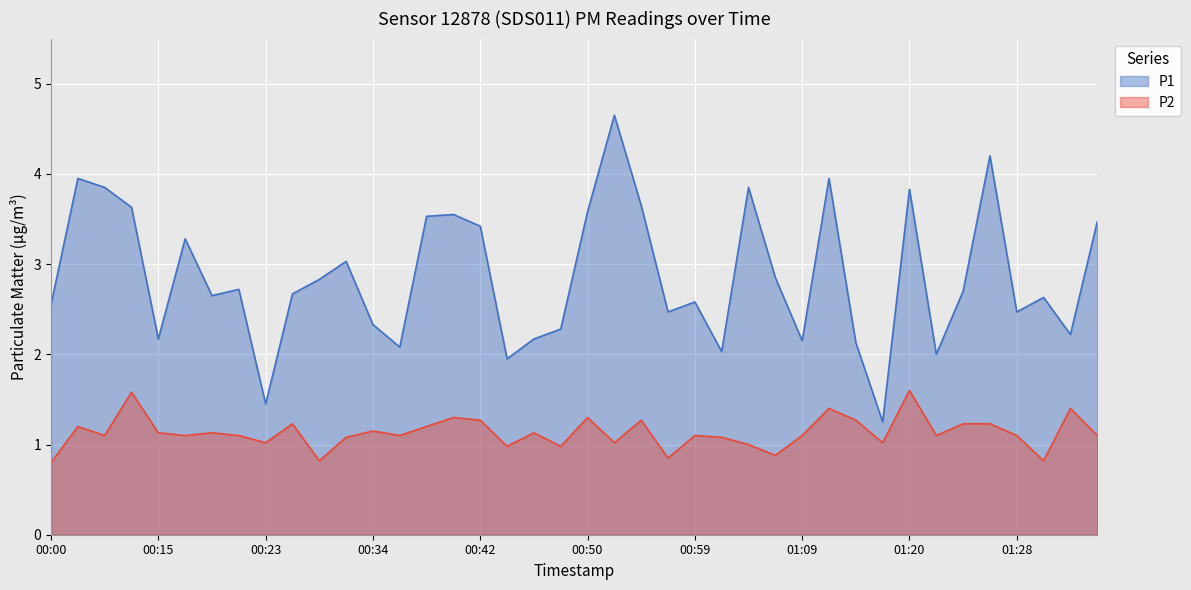

Rank the series by their maximum value, from highest to lowest.

P1, P2